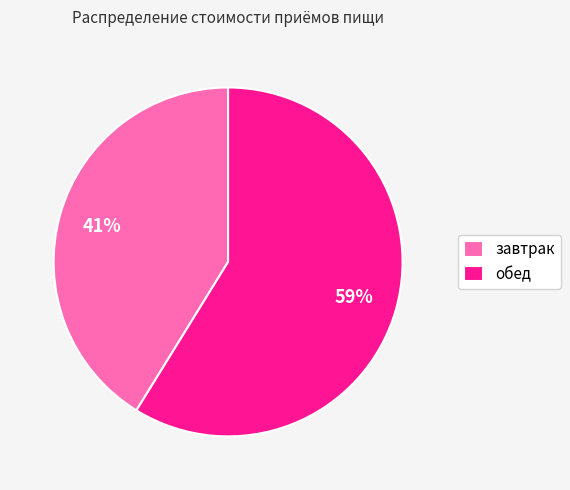

To the nearest percent, what percentage of the pie is завтрак?

41%